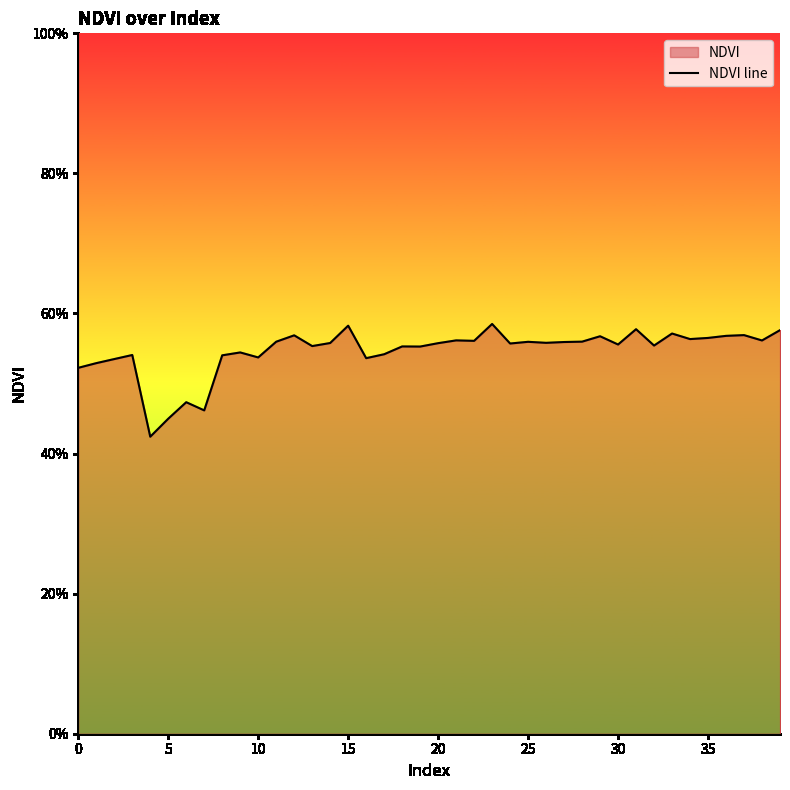

Is it true that the value at 5 is 0.5?

True